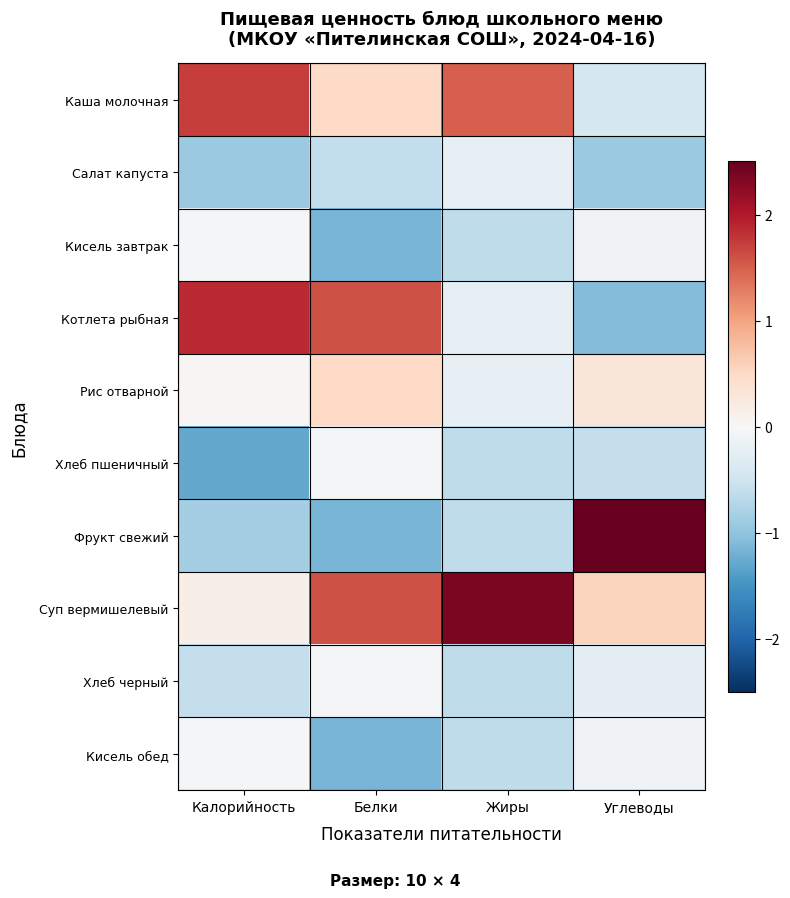

Reading left to right, extract all data points from this chart.

Каша молочная: Калорийность=1.7	Белки=0.5	Жиры=1.5	Углеводы=-0.4
Салат капуста: Калорийность=-0.9	Белки=-0.6	Жиры=-0.2	Углеводы=-0.9
Кисель завтрак: Калорийность=-0.1	Белки=-1.2	Жиры=-0.6	Углеводы=-0.1
Котлета рыбная: Калорийность=1.9	Белки=1.6	Жиры=-0.2	Углеводы=-1.1
Рис отварной: Калорийность=0.0	Белки=0.5	Жиры=-0.2	Углеводы=0.3
Хлеб пшеничный: Калорийность=-1.3	Белки=-0.1	Жиры=-0.6	Углеводы=-0.6
Фрукт свежий: Калорийность=-0.8	Белки=-1.2	Жиры=-0.6	Углеводы=2.6
Суп вермишелевый: Калорийность=0.2	Белки=1.6	Жиры=2.4	Углеводы=0.6
Хлеб черный: Калорийность=-0.6	Белки=-0.1	Жиры=-0.6	Углеводы=-0.2
Кисель обед: Калорийность=-0.1	Белки=-1.2	Жиры=-0.6	Углеводы=-0.1